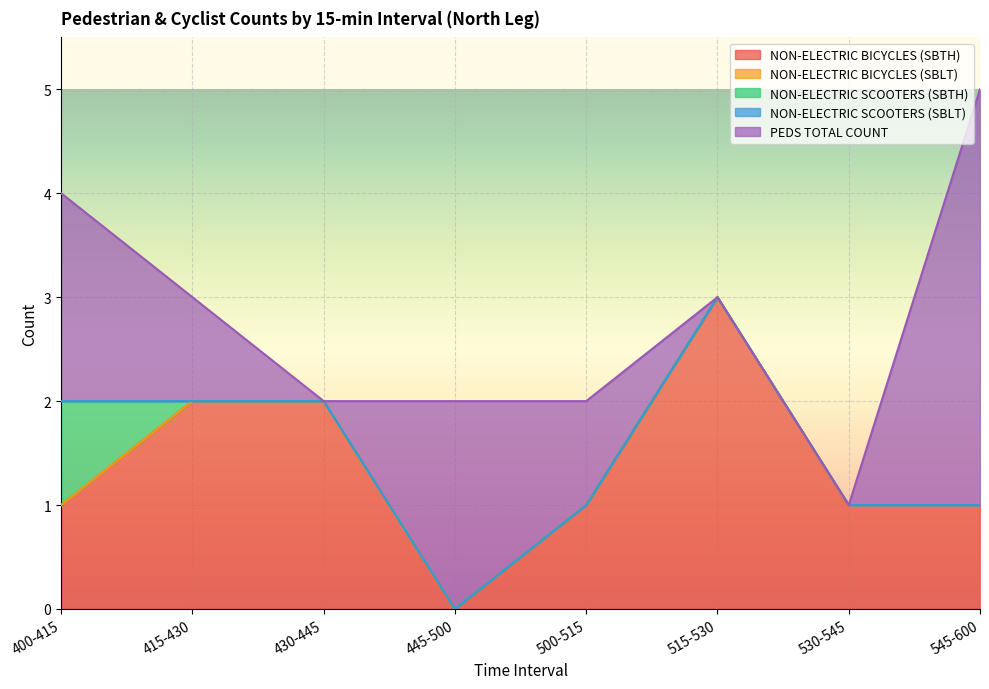

True or false: NON-ELECTRIC BICYCLES (SBLT) has a value of 0 at 445-500.

True